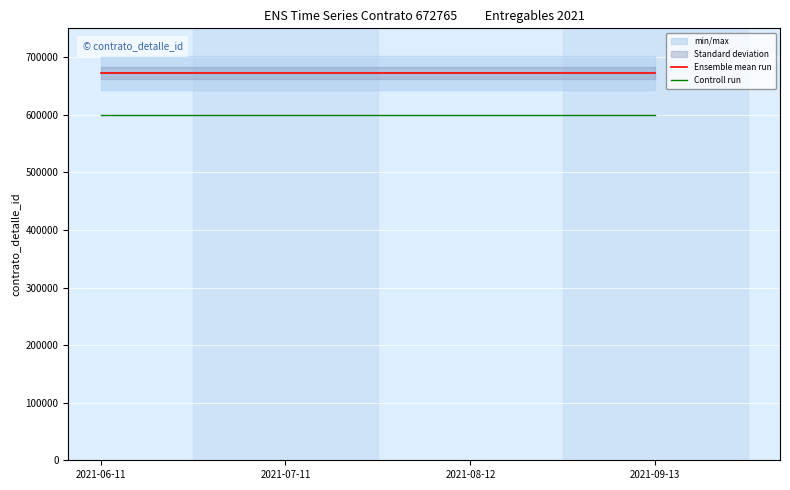

Which has a higher value, 2021-06-11 or 2021-08-12?

2021-06-11